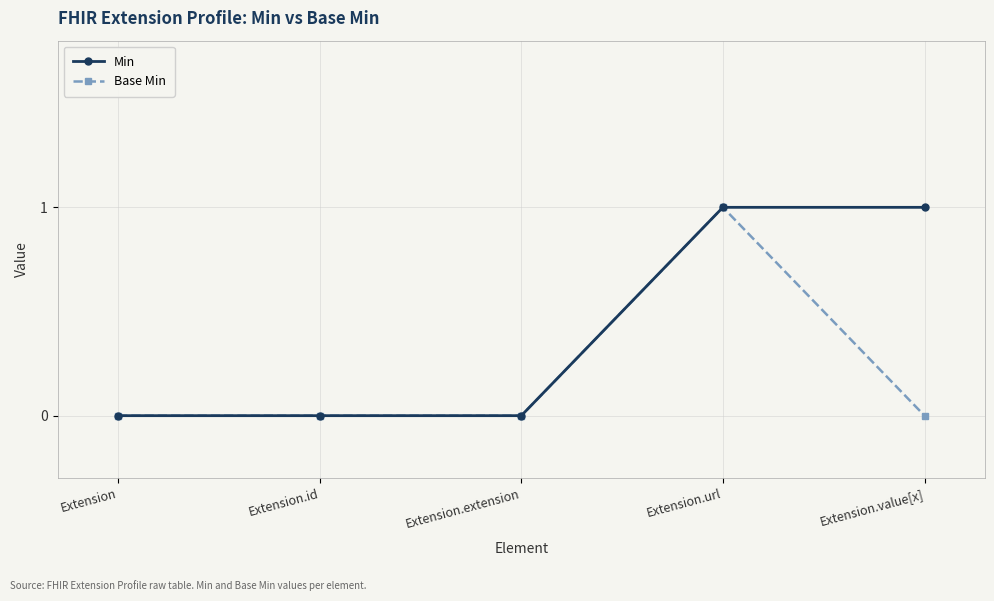

List the series in order of their overall mean, lowest first.

Base Min, Min